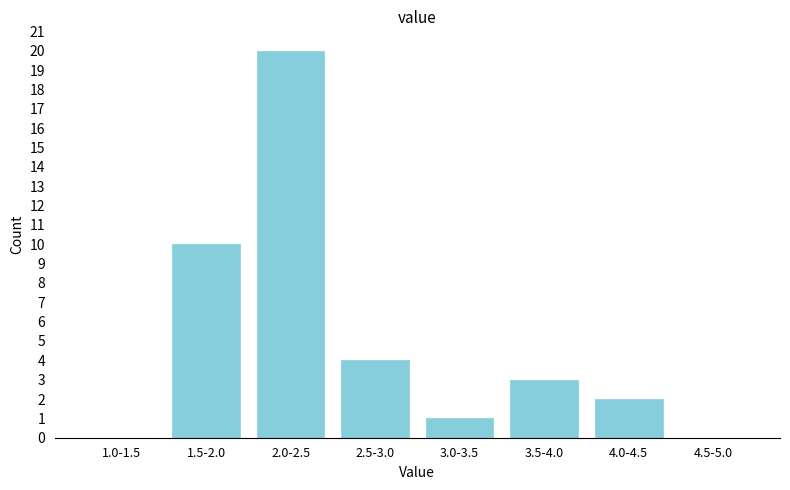

Reading left to right, transcribe all the data shown in this chart.

1.0-1.5=0	1.5-2.0=10	2.0-2.5=20	2.5-3.0=4	3.0-3.5=1	3.5-4.0=3	4.0-4.5=2	4.5-5.0=0